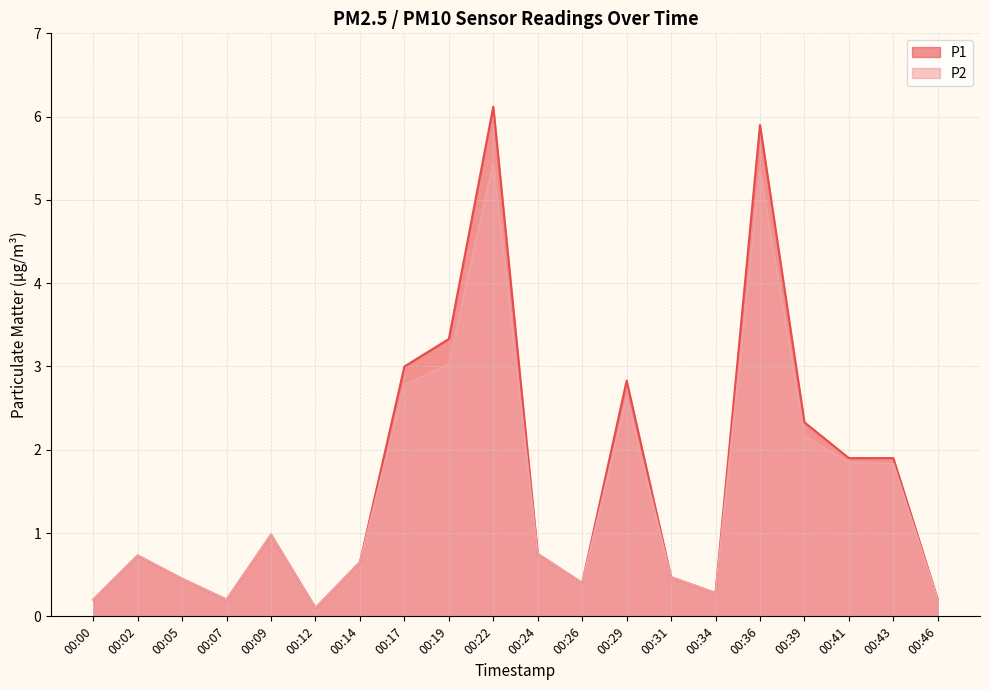

True or false: P1 and P2 intersect in this chart.

False